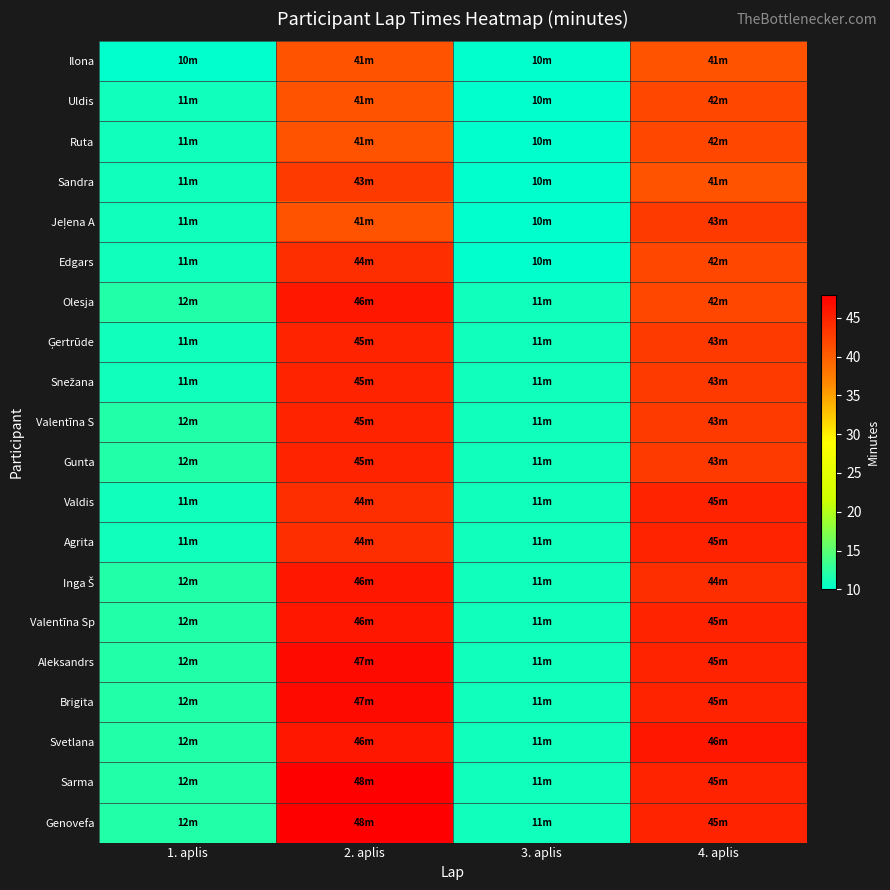

Between 3. aplis and 1. aplis, which is larger?

3. aplis